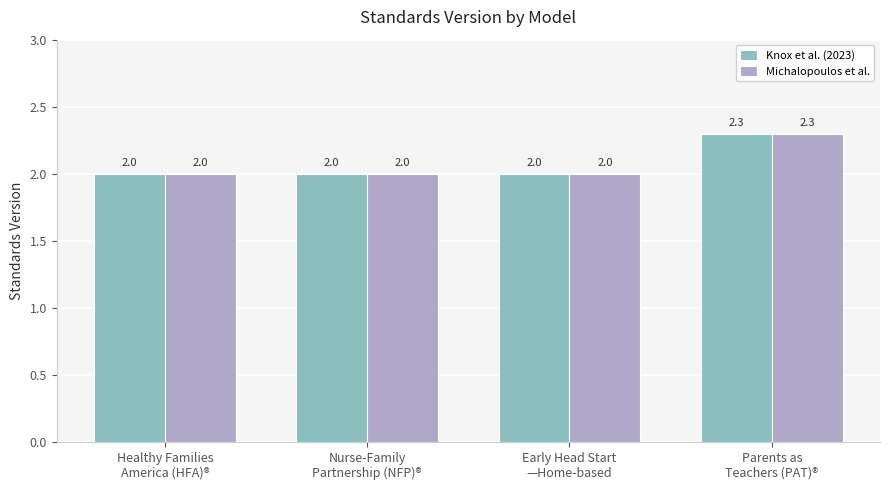

What is the average value of the Knox et al. (2023) series?

2.1